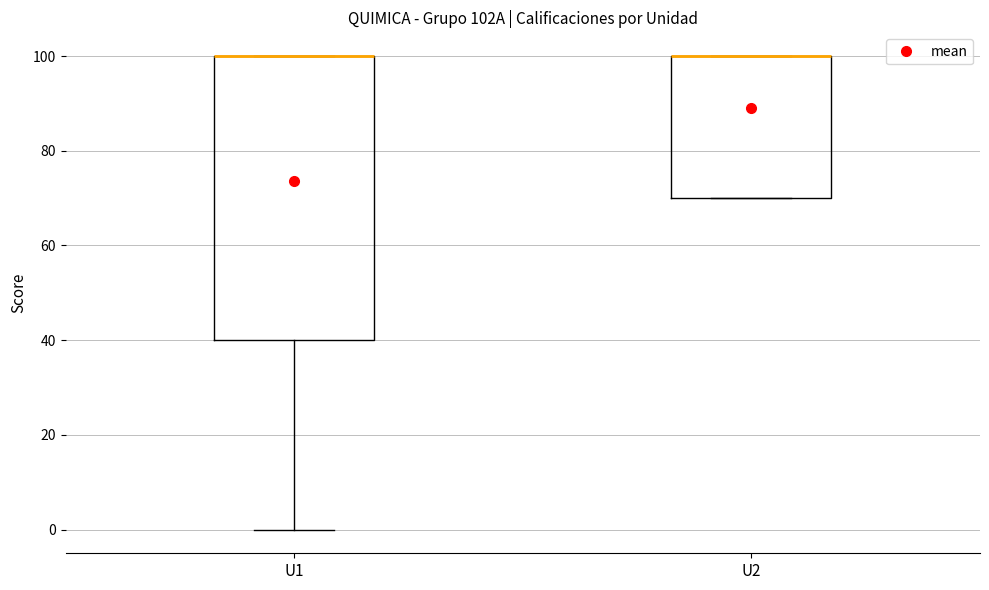

Comparing the boxes themselves (not the whiskers), which one is the tallest?

U1